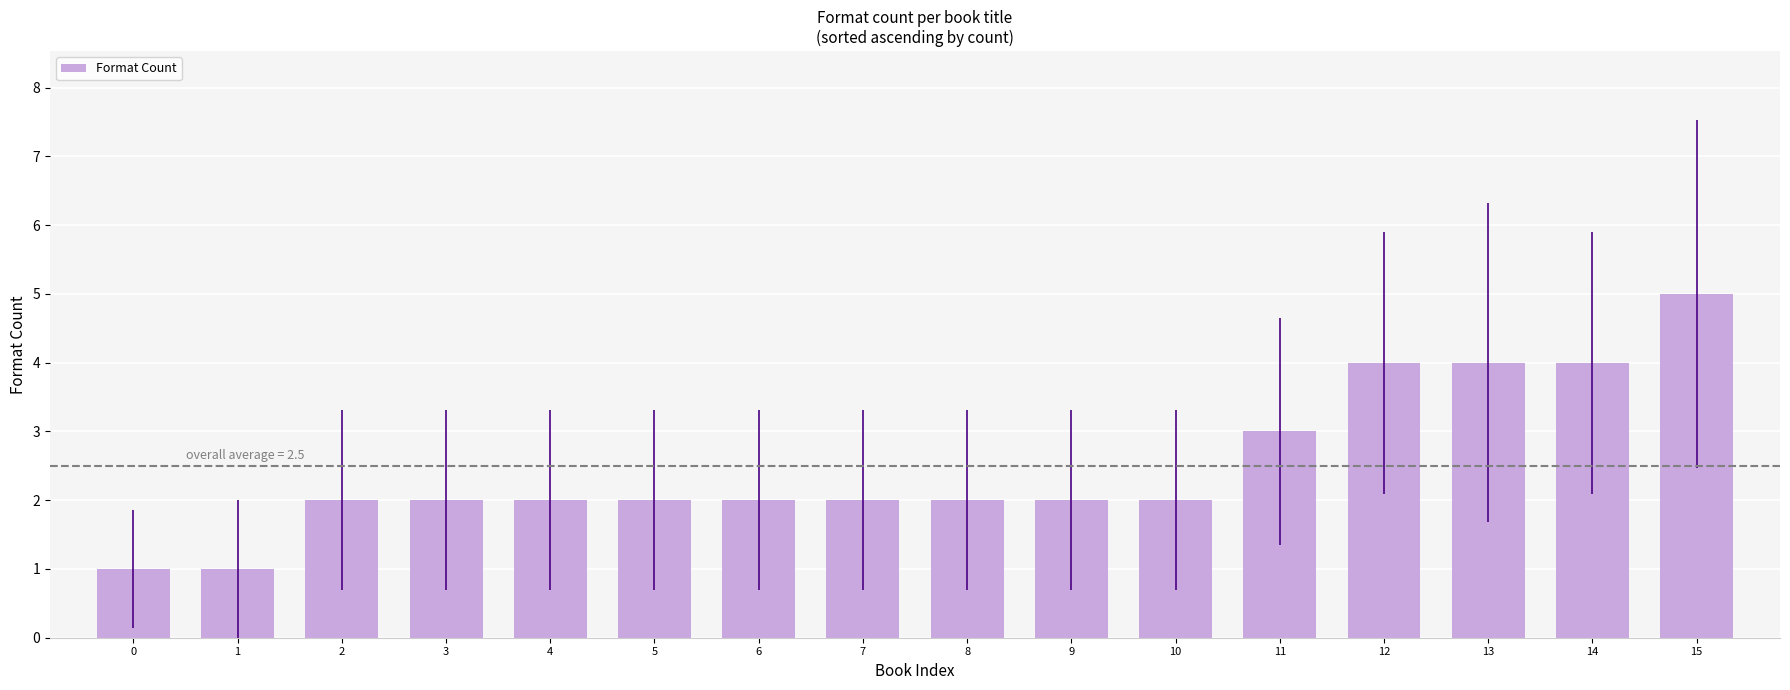

Approximately how many times larger is the value at 14 compared to 10?

2.0